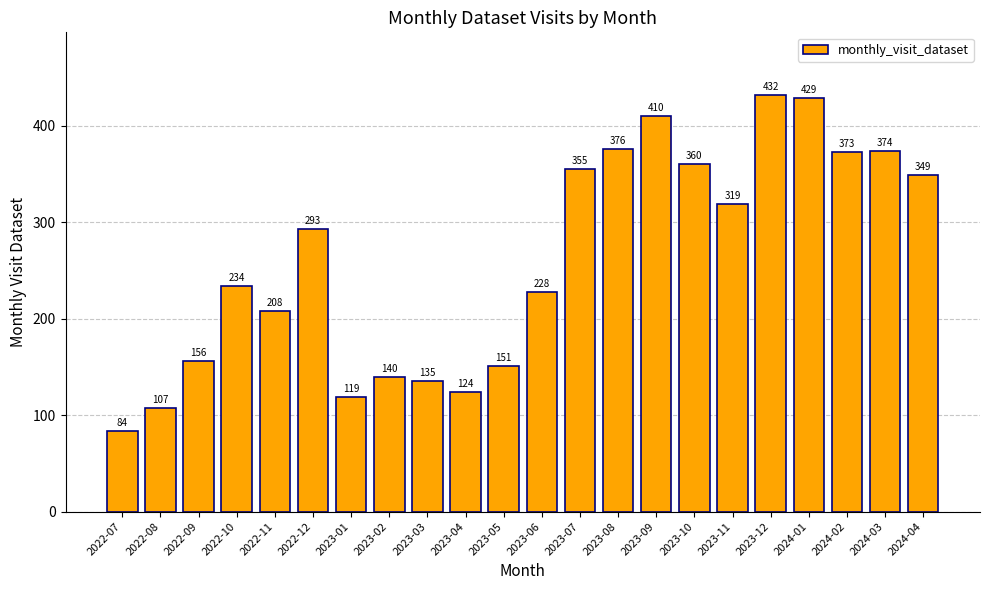

What is the sum of the values at 2023-08 and 2023-03?

511